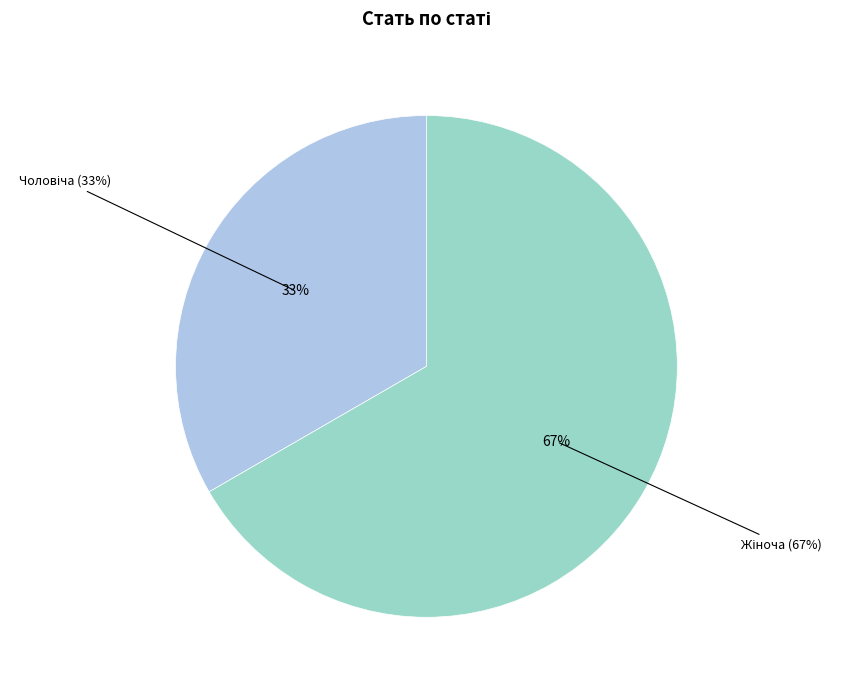

Which has a higher value, Жіноча or Чоловіча?

Жіноча